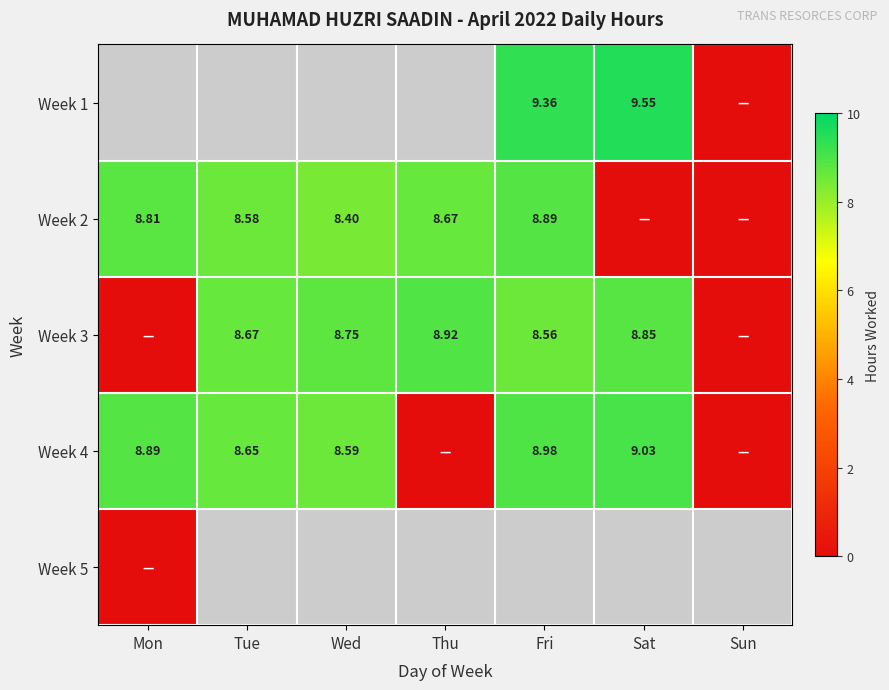

Is the value of Week 4 at Sat greater than the value of Week 3 at Fri?

Yes